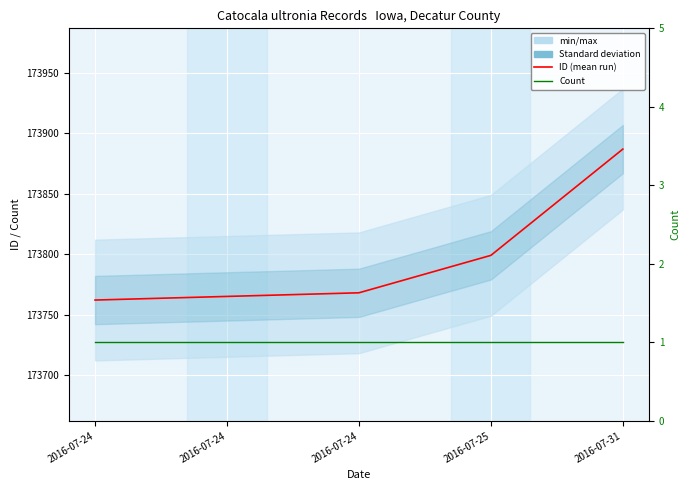

What is the highest value of the ID series?

173887